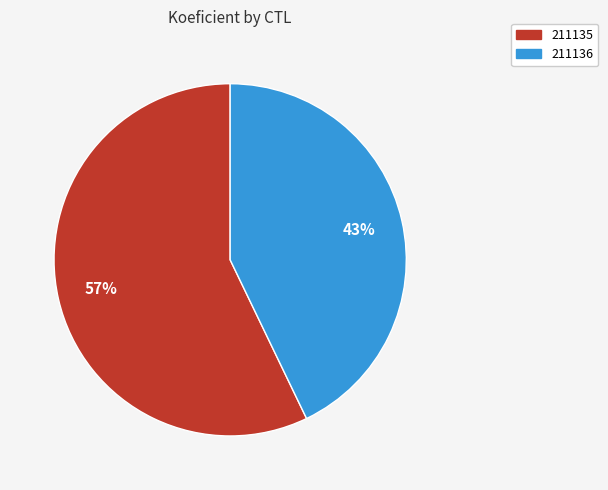

Approximately how many times larger is the value at 211135 compared to 211136?

1.3